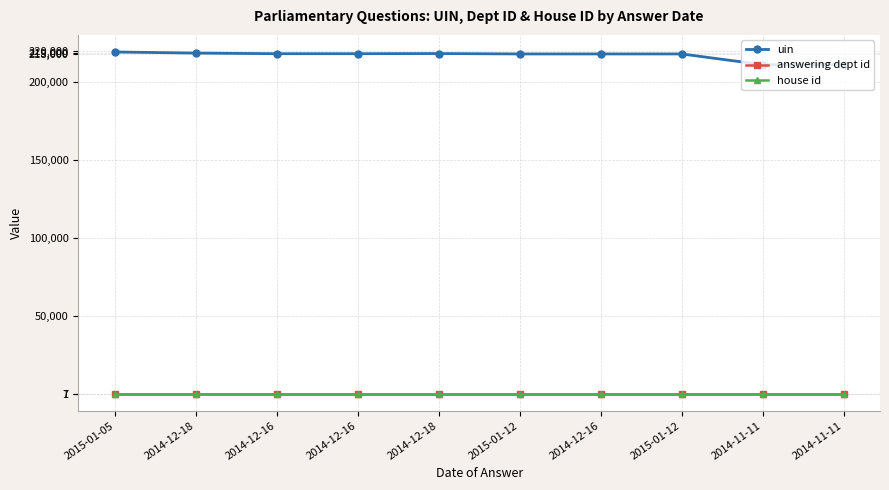

Reading left to right, transcribe all the data shown in this chart.

uin: 2015-01-05=219453	2014-12-18=218731	2014-12-16=218341	2014-12-16=218344	2014-12-18=218439	2015-01-12=218187	2014-12-16=218185	2015-01-12=218186	2014-11-11=211289	2014-11-11=211290
answering dept id: 2015-01-05=7	2014-12-18=7	2014-12-16=7	2014-12-16=7	2014-12-18=7	2015-01-12=7	2014-12-16=7	2015-01-12=7	2014-11-11=7	2014-11-11=7
house id: 2015-01-05=1	2014-12-18=1	2014-12-16=1	2014-12-16=1	2014-12-18=1	2015-01-12=1	2014-12-16=1	2015-01-12=1	2014-11-11=1	2014-11-11=1